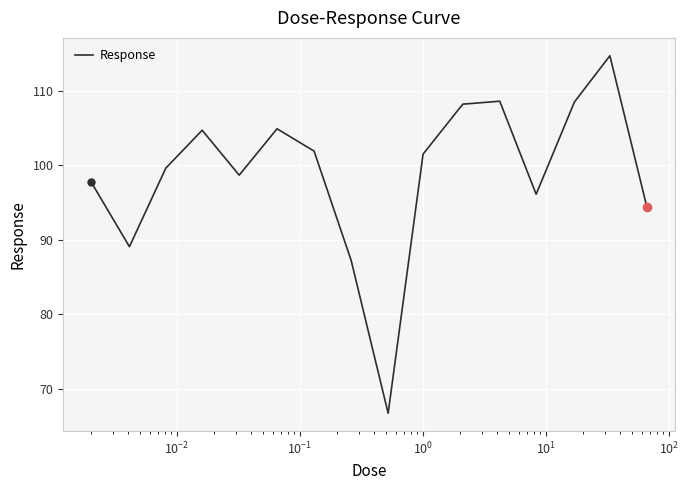

What is the maximum value shown in the chart?

114.7